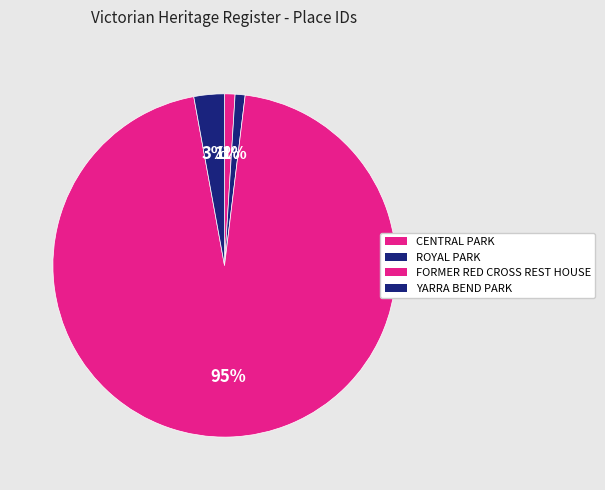

How many slices are in this pie chart?

4